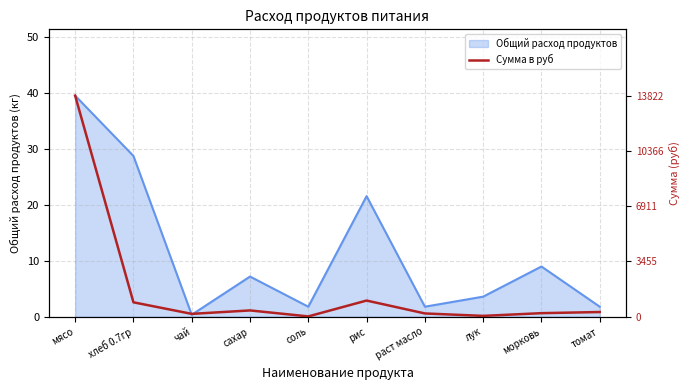

How many lines are shown in the chart?

1